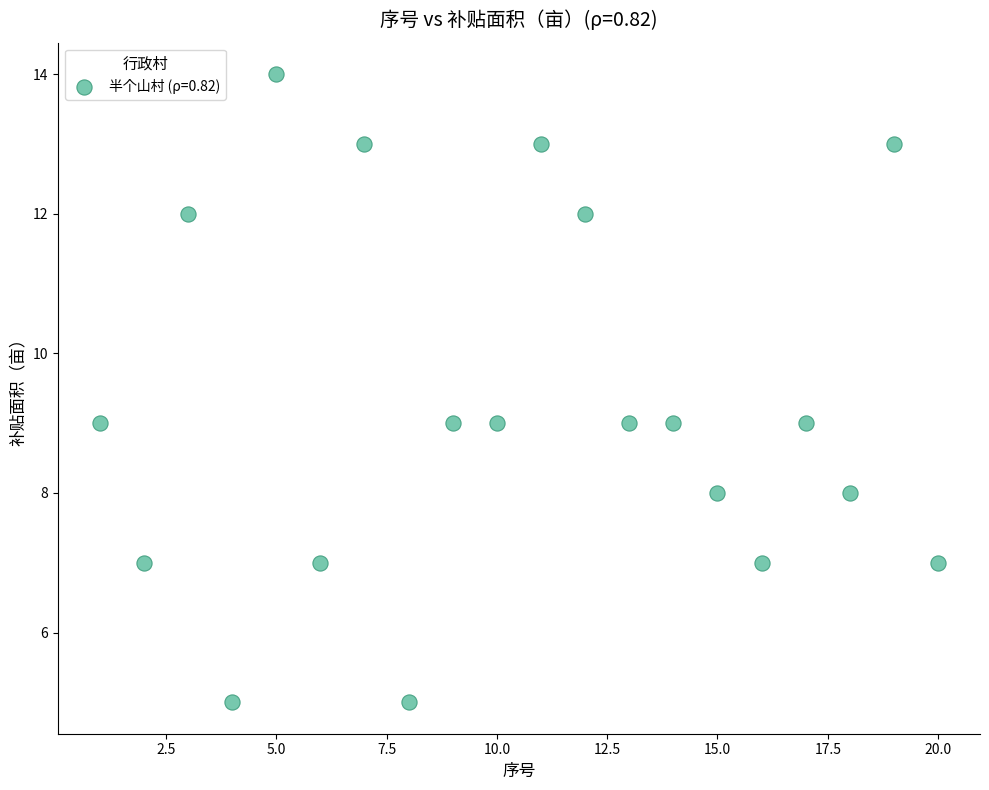

What is the range of Y values (max minus min)?

9